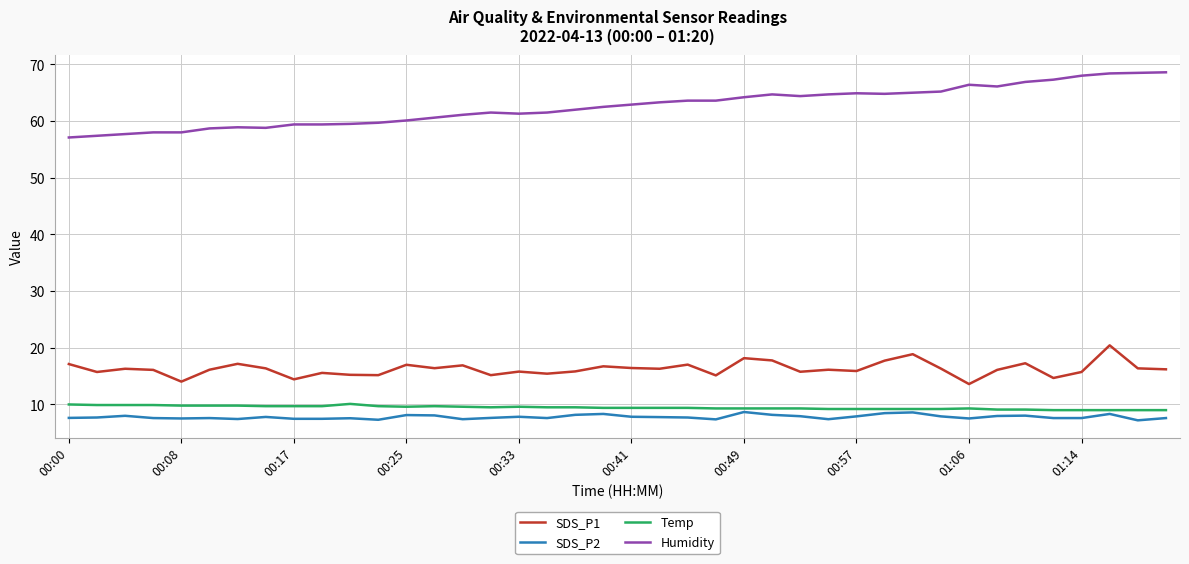

Which series has the largest range (max minus min)?

Humidity